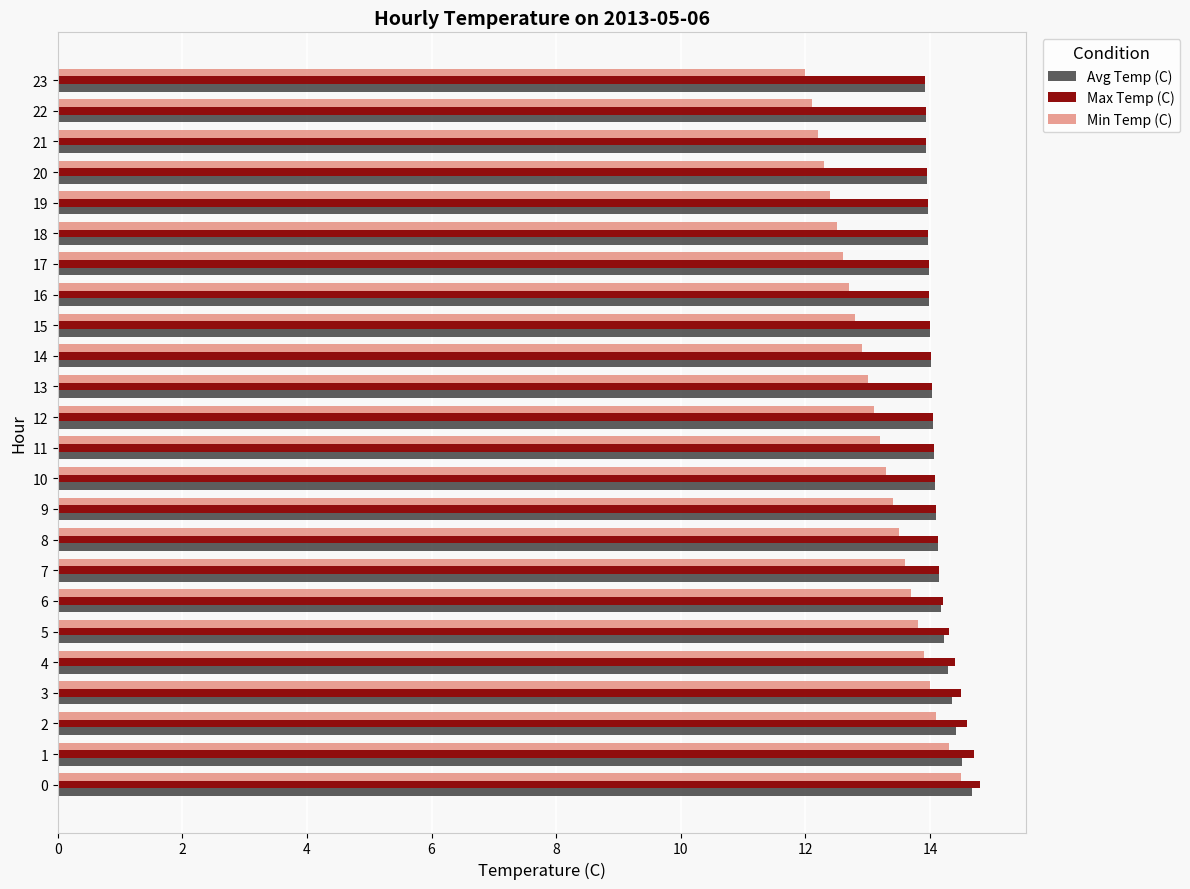

True or false: Max Temp (C) has a value of 14.0 at 19.

True